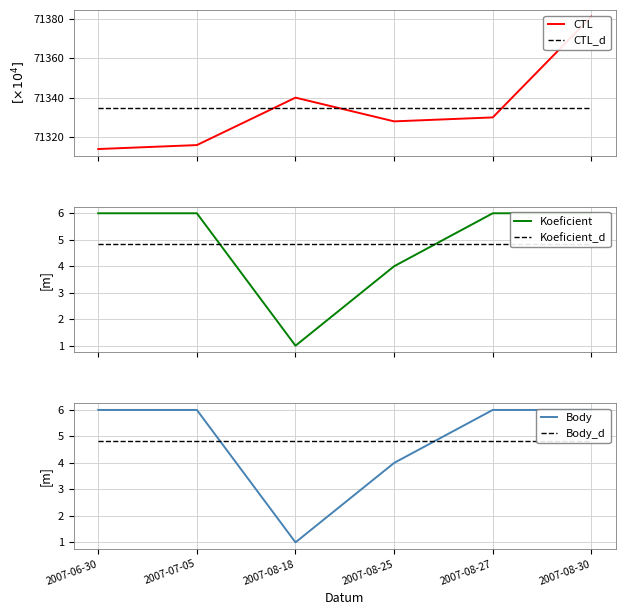

Where do Koeficient_d and Body first cross each other?

2007-07-05 and 2007-08-18